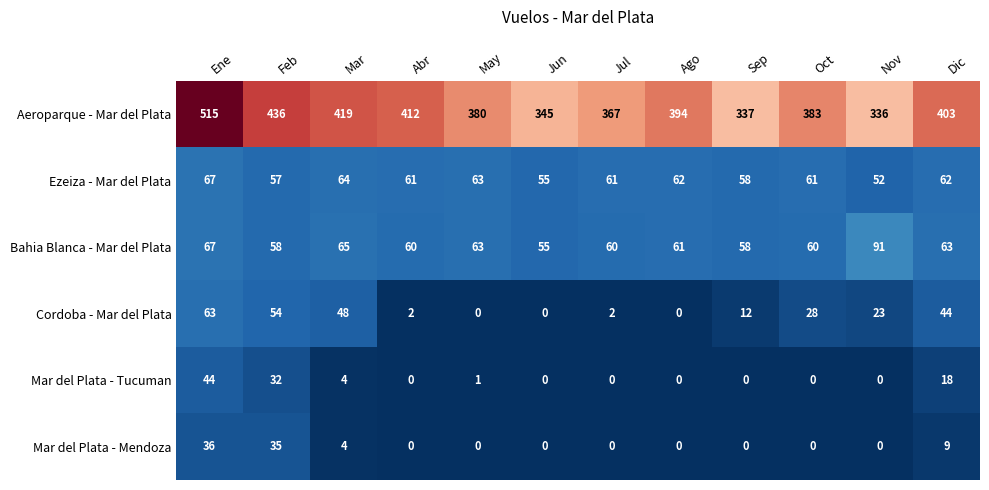

Count the Mar del Plata - Mendoza values in the range 0 to 9.

10